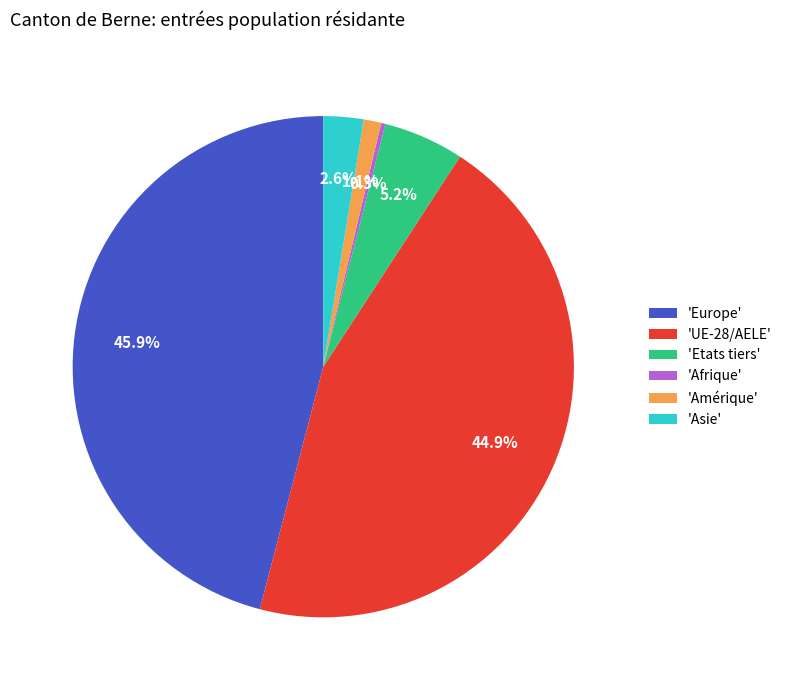

Which slice is the largest?

'Europe'